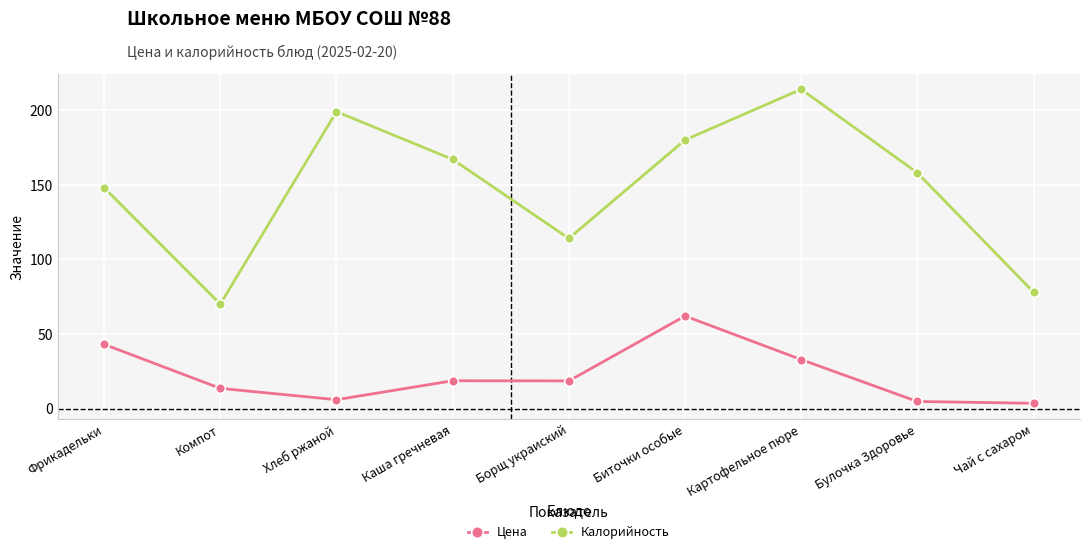

The value of Калорийность at Картофельное пюре is 352.8. True or false?

False